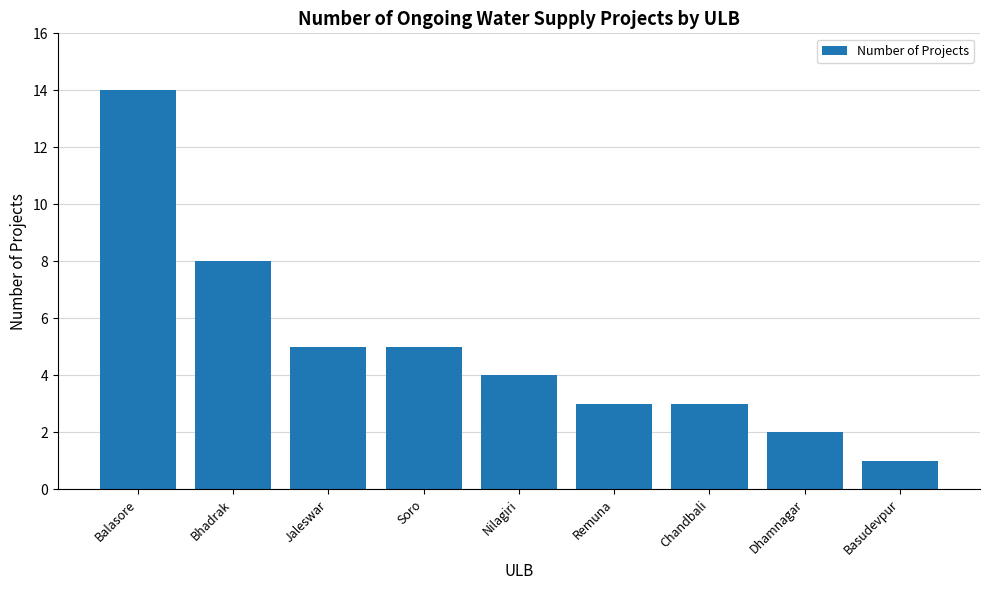

What is the change in value from Jaleswar to Dhamnagar?

-3